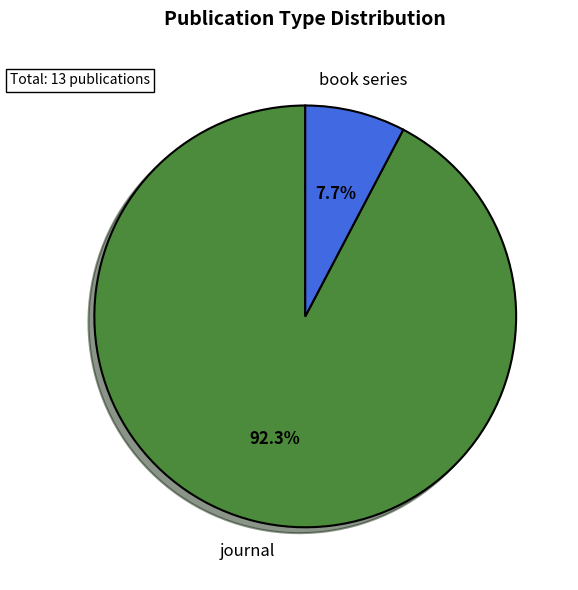

Count the number of slices in the pie.

2